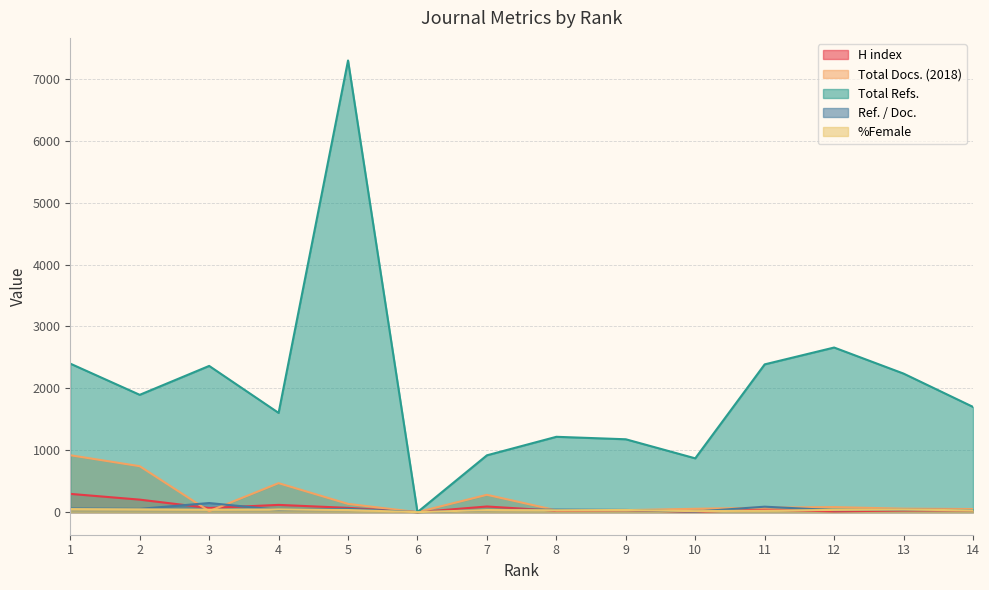

Which label corresponds to the smallest value in the chart?

6